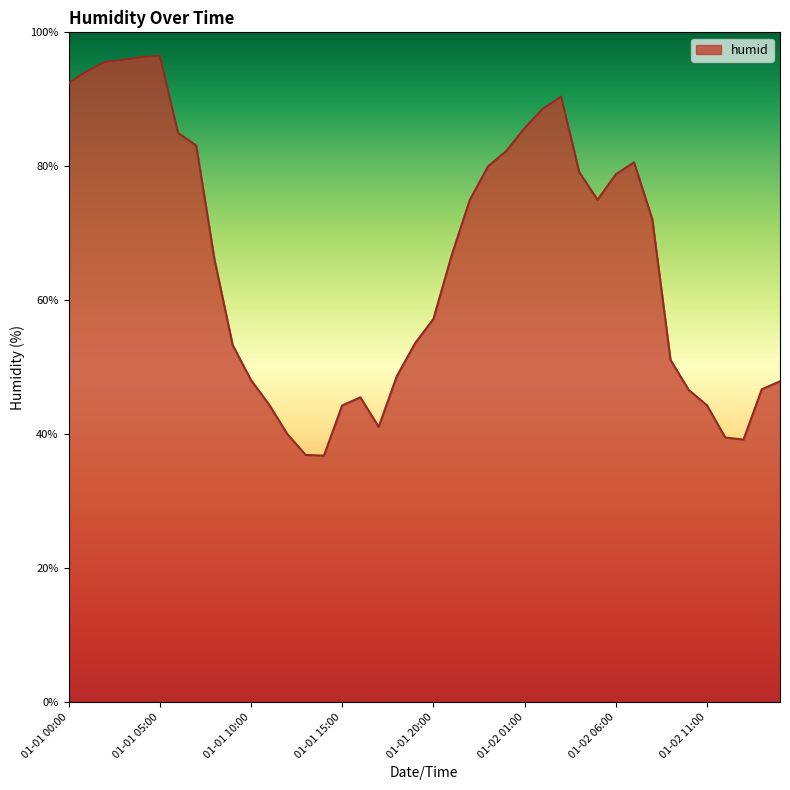

What is the minimum value shown in the chart?

36.8